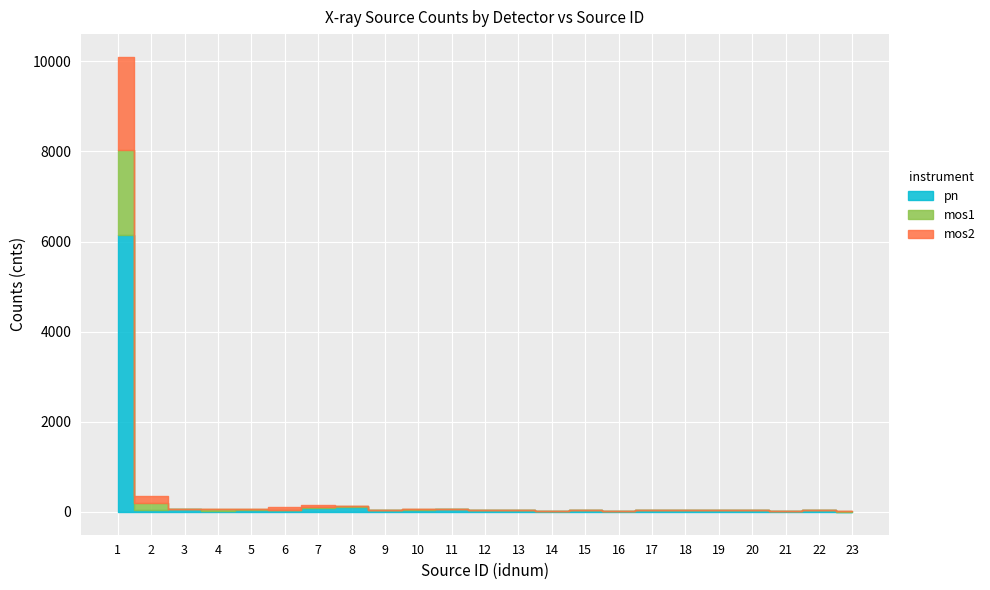

Reading left to right, extract all data points from this chart.

pn: 1=6156.3	2=34.6	3=61.2	4=25.9	5=44.5	6=36.2	7=92.5	8=101.2	9=53.3	10=40.4	11=58.3	12=34.8	13=37.1	14=32.5	15=34.8	16=28.8	17=38.7	18=36.6	19=32.8	20=32.7	21=27.1	22=36.0	23=0.0
mos1: 1=1881.5	2=155.8	3=0.0	4=34.2	5=25.9	6=0.0	7=24.0	8=34.0	9=0.0	10=27.8	11=0.0	12=0.0	13=0.0	14=0.0	15=0.0	16=0.0	17=0.0	18=0.0	19=0.0	20=0.0	21=0.0	22=0.0	23=31.7
mos2: 1=2061.8	2=154.0	3=0.0	4=0.0	5=0.0	6=69.6	7=46.8	8=0.0	9=0.0	10=0.0	11=0.0	12=0.0	13=0.0	14=0.0	15=0.0	16=0.0	17=0.0	18=0.0	19=0.0	20=0.0	21=0.0	22=0.0	23=0.0